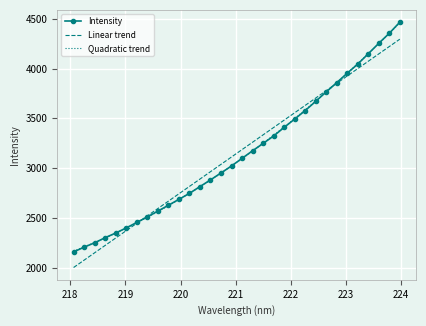

What is the maximum value for Intensity?

4467.6